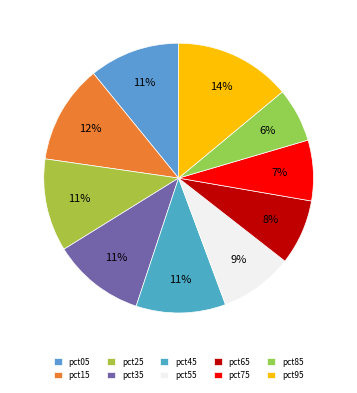

What percentage is the pct75 slice, to the nearest percent?

7%